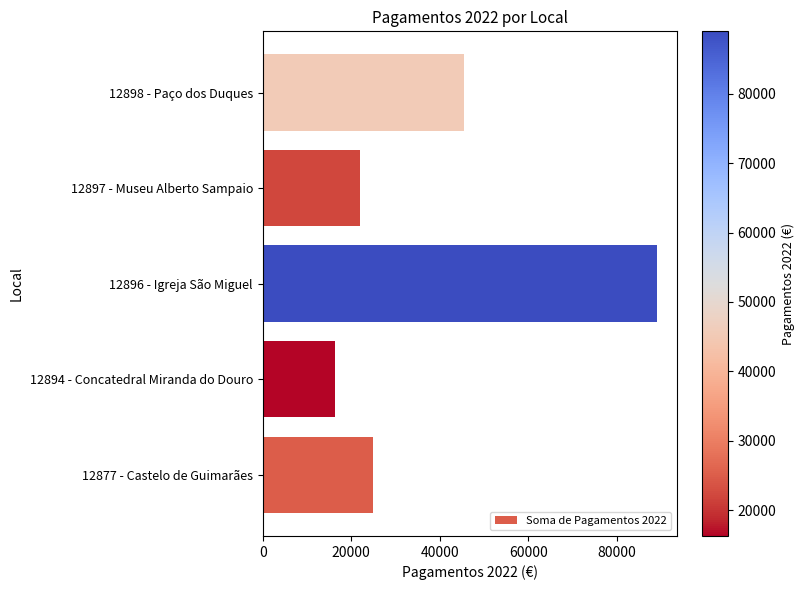

Which label corresponds to the largest value in the chart?

12896 - Igreja São Miguel